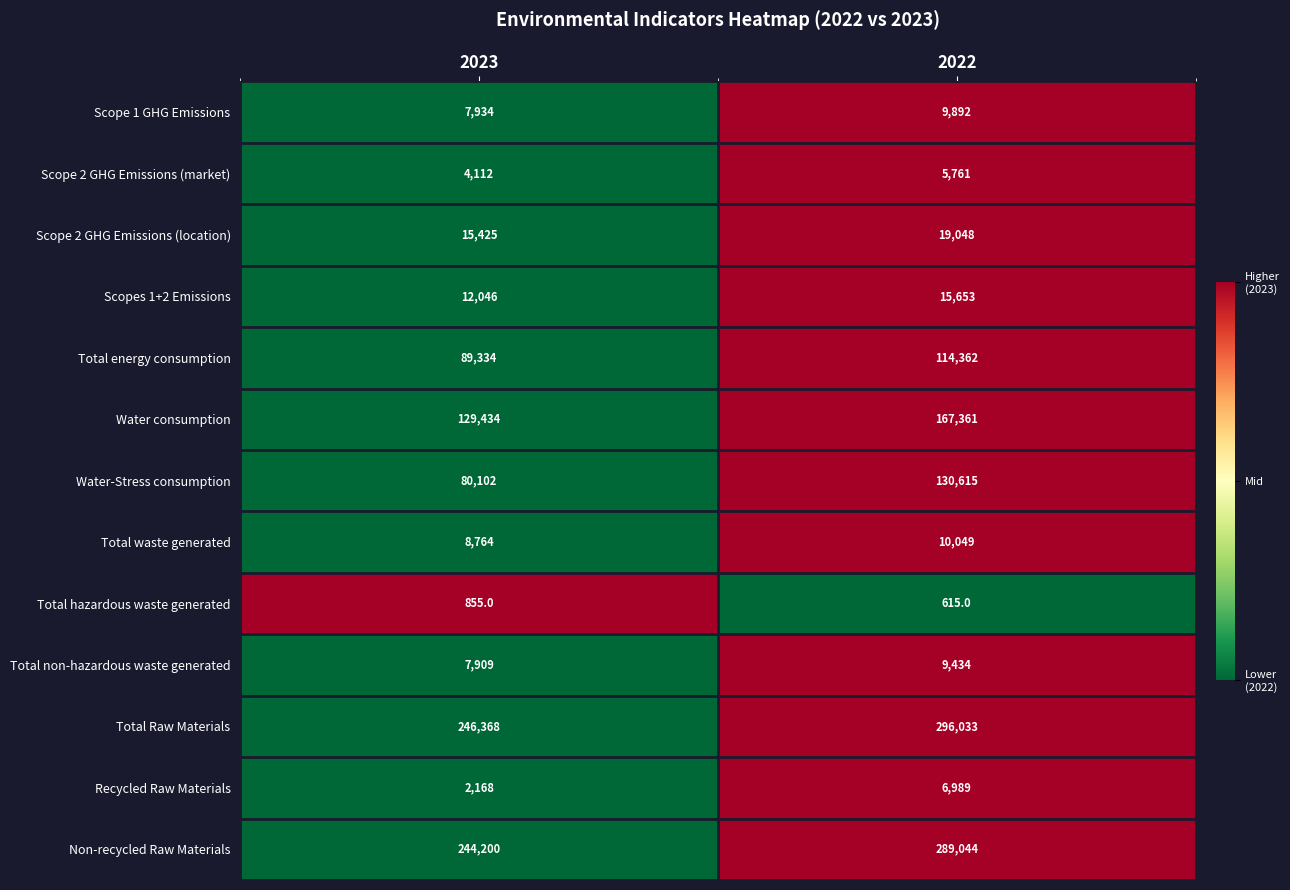

How many distinct data groups are displayed?

13